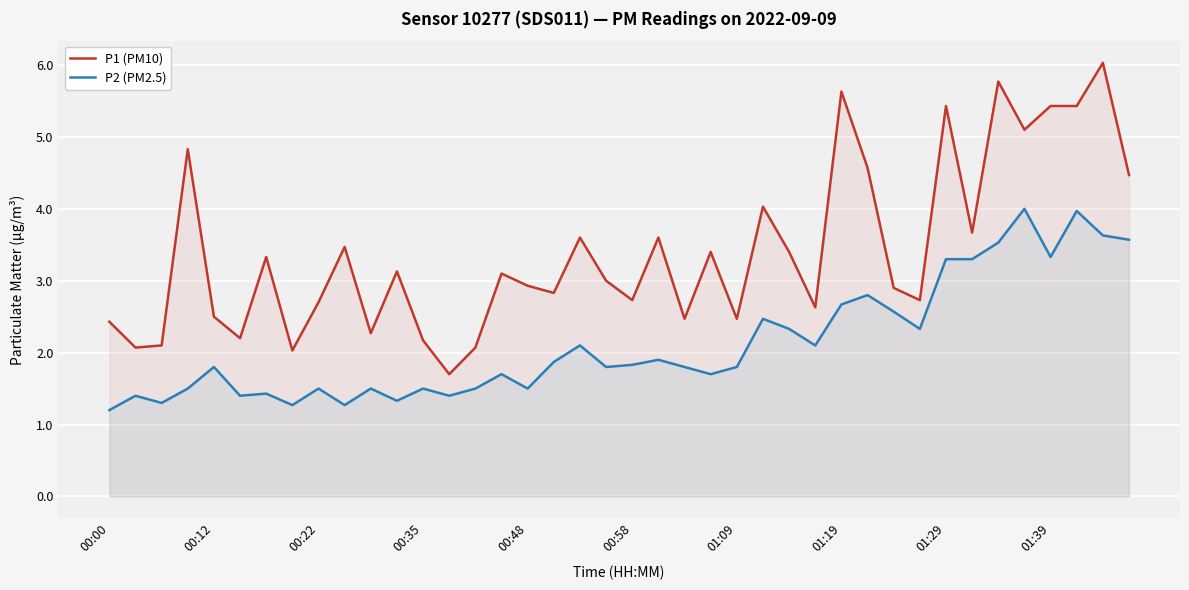

At how many categories does at least one series exceed 3?

20